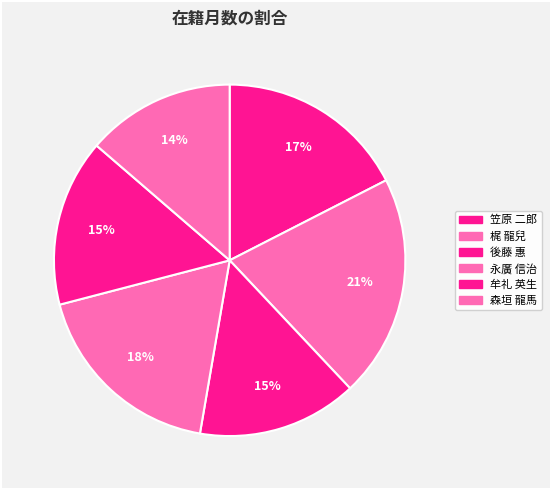

Is 永廣 信治 the majority of the pie?

No